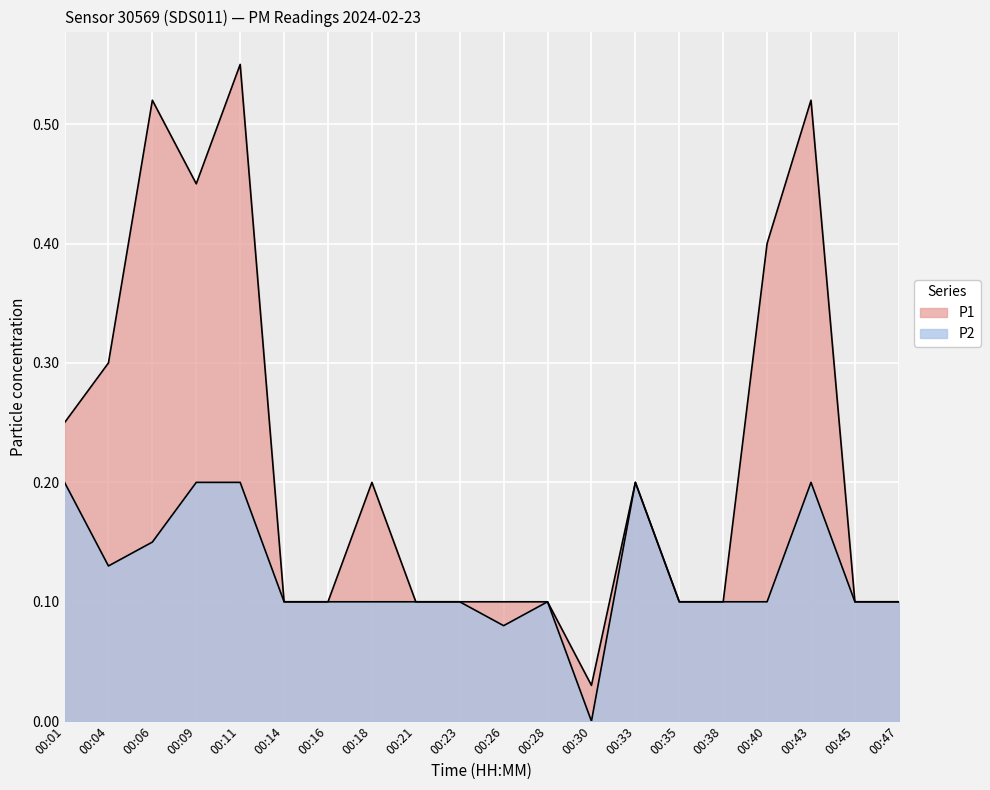

True or false: P2 has more than 0 interior local peaks.

True